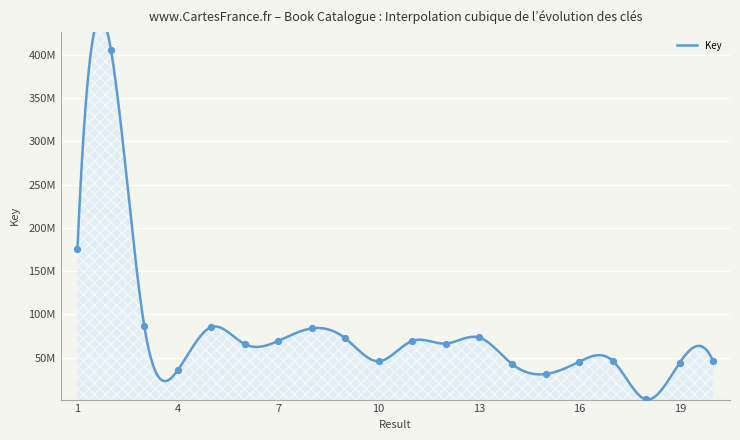

Which has a higher value, 13 or 16?

13